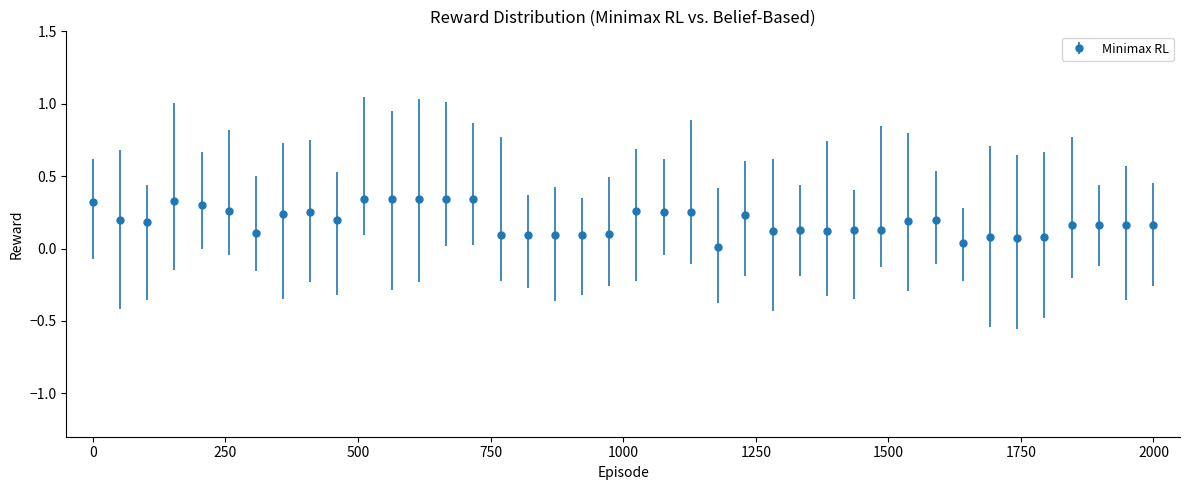

True or false: the data has more than 1 interior local peaks.

True